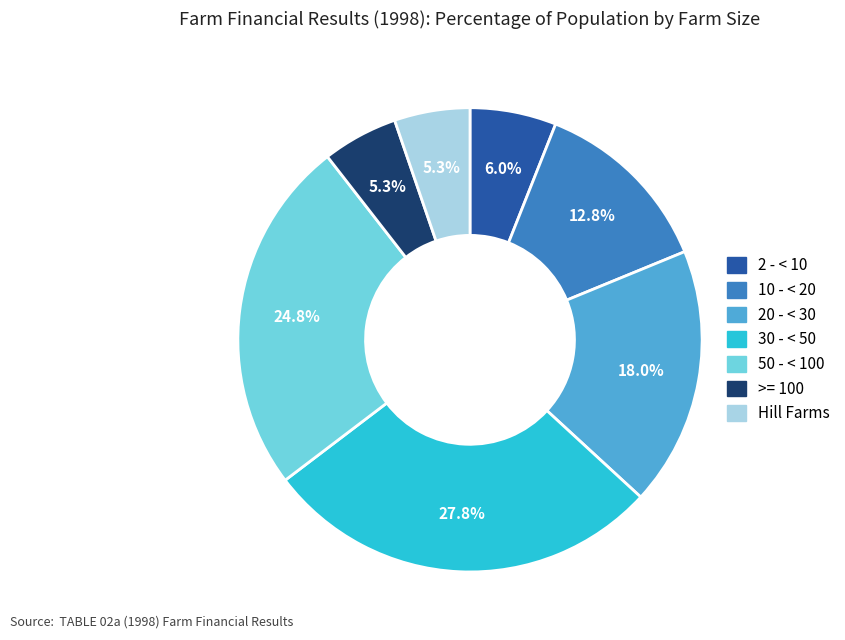

Which category has the biggest portion of the pie?

30 - < 50